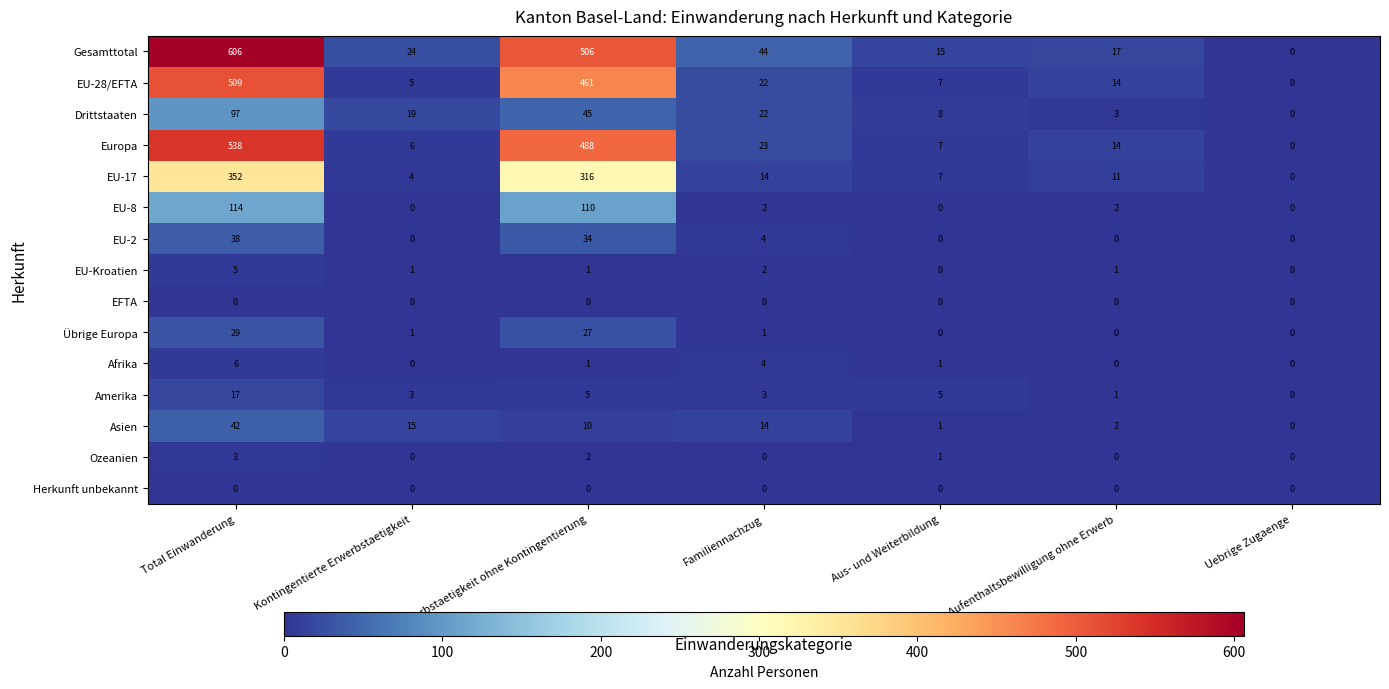

Count the number of data series in this chart.

15